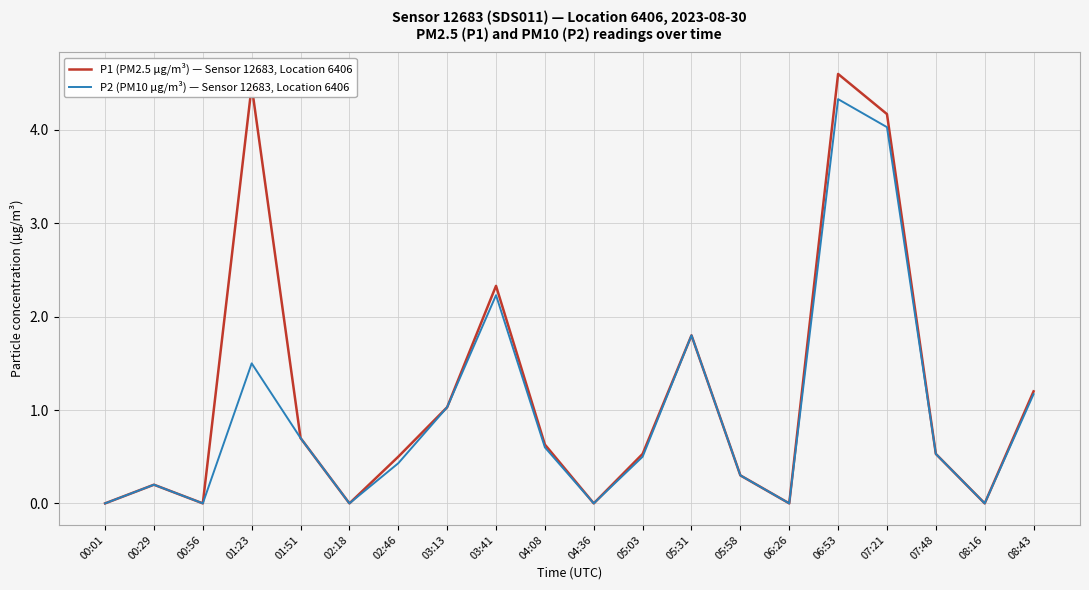

What is the difference between the maximum and minimum values in the P1 (PM2.5 µg/m³) — Sensor 12683, Location 6406 series?

4.6